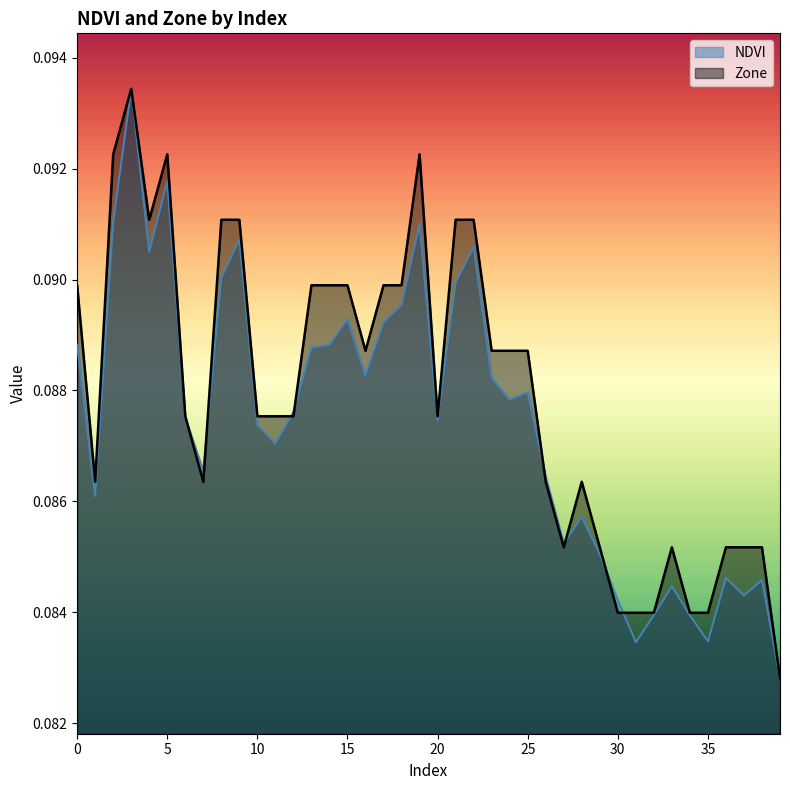

Count the NDVI values in the range 0 to 1.

40